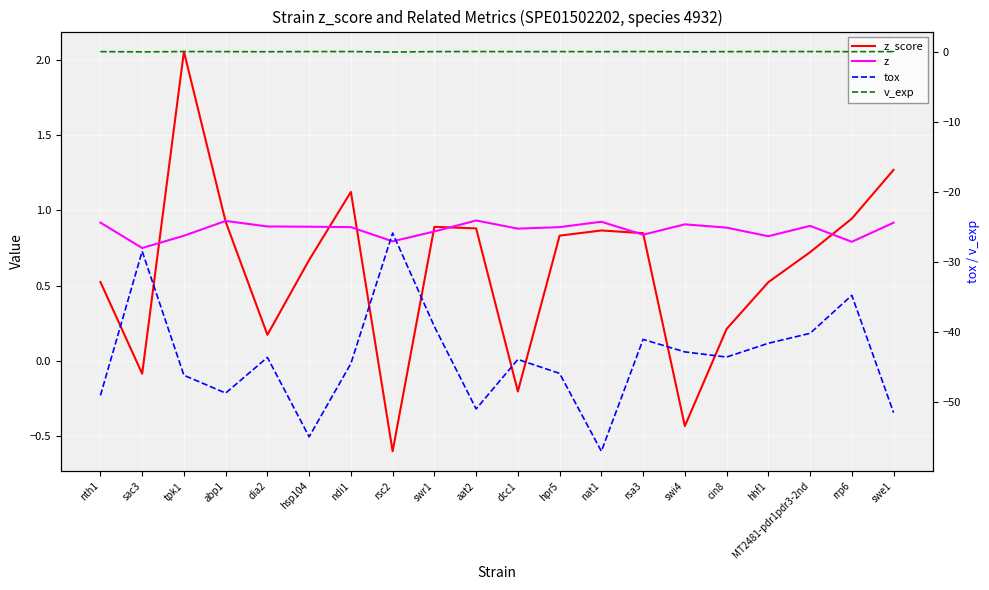

Between which two adjacent categories do z_score and z first intersect?

sac3 and tpk1